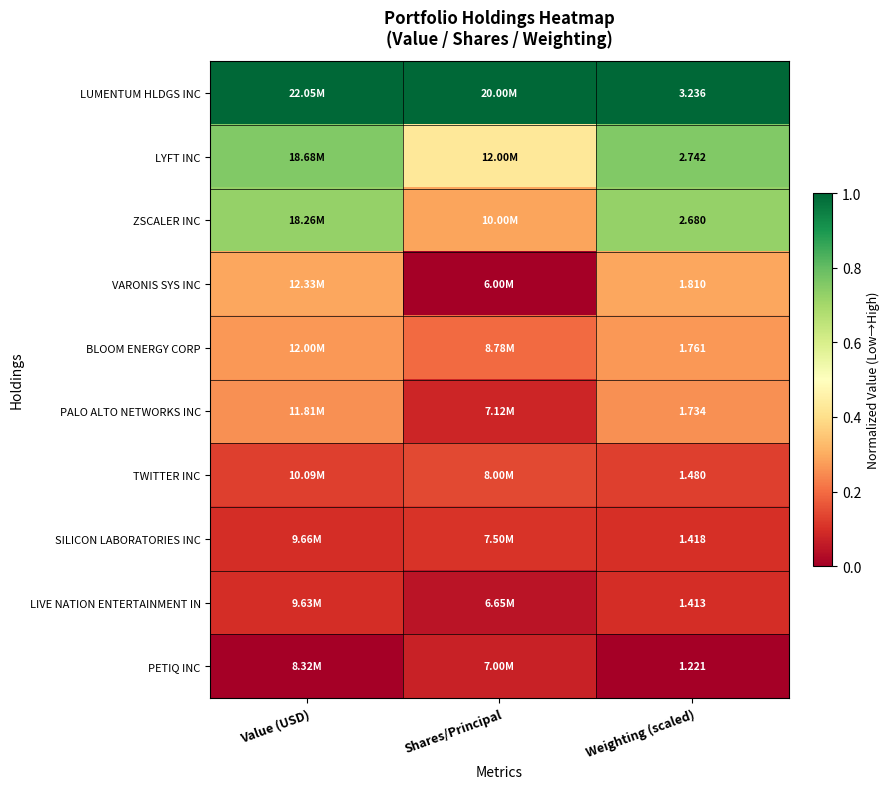

Rank the series at Weighting (scaled) from lowest to highest value.

PETIQ INC, LIVE NATION ENTERTAINMENT IN, SILICON LABORATORIES INC, TWITTER INC, PALO ALTO NETWORKS INC, BLOOM ENERGY CORP, VARONIS SYS INC, ZSCALER INC, LYFT INC, LUMENTUM HLDGS INC